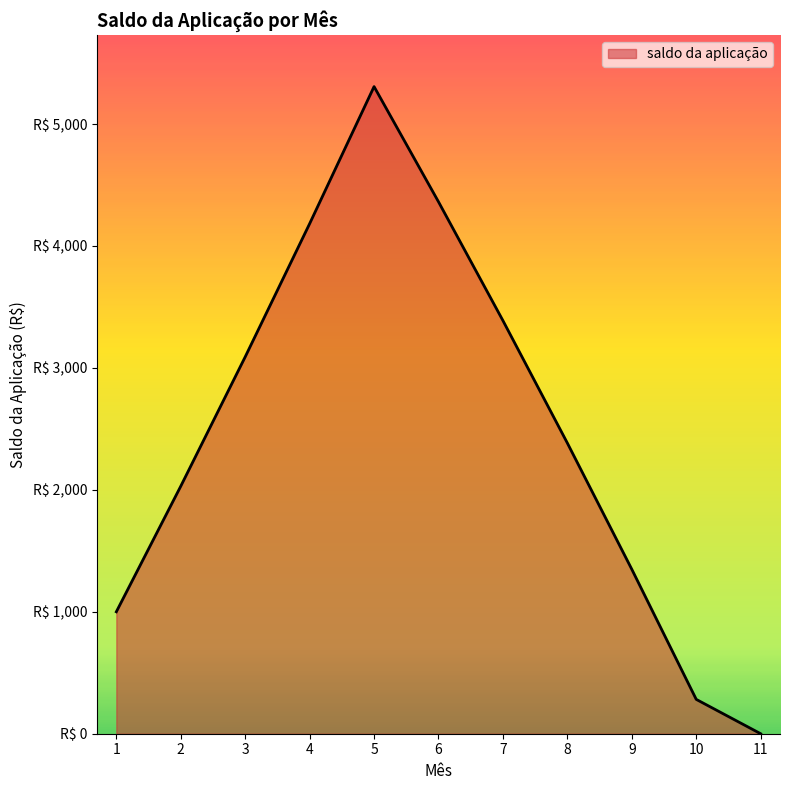

What is the difference between the maximum and minimum values?

5307.1